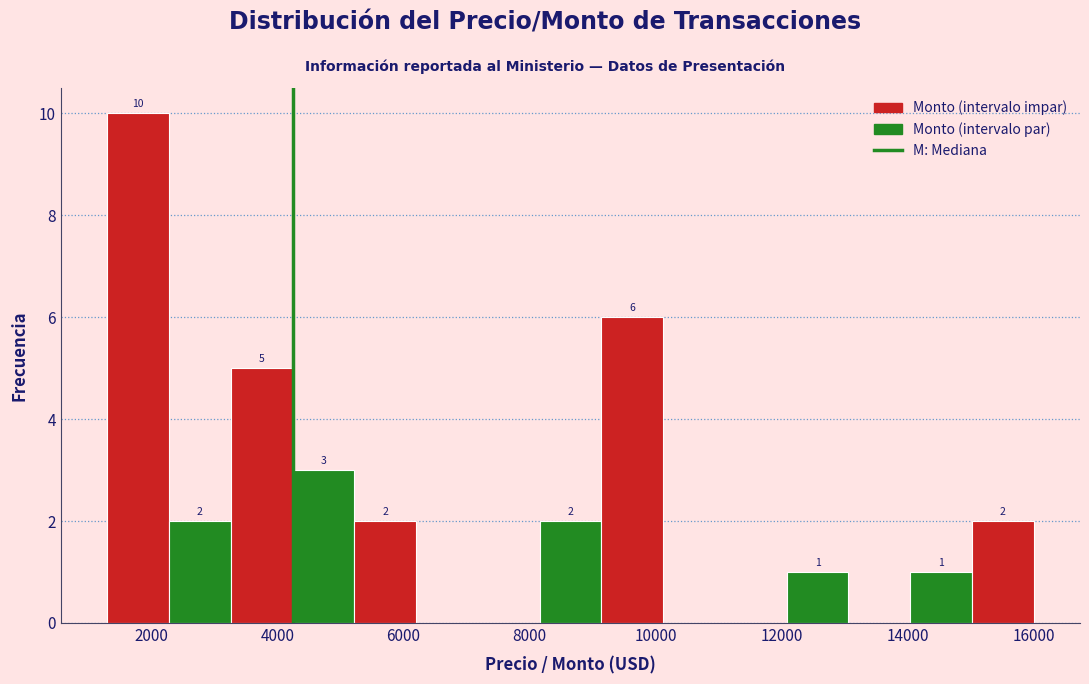

Which range on the x-axis has the tallest bar?

1300 to 2280